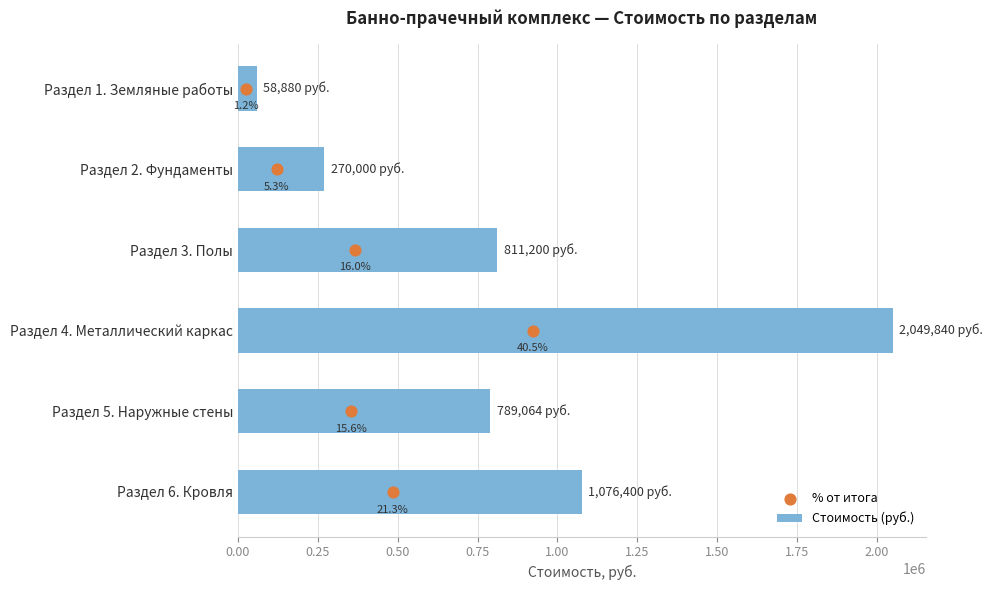

What is the change in value from Раздел 4. Металлический каркас to Раздел 6. Кровля?

-973440